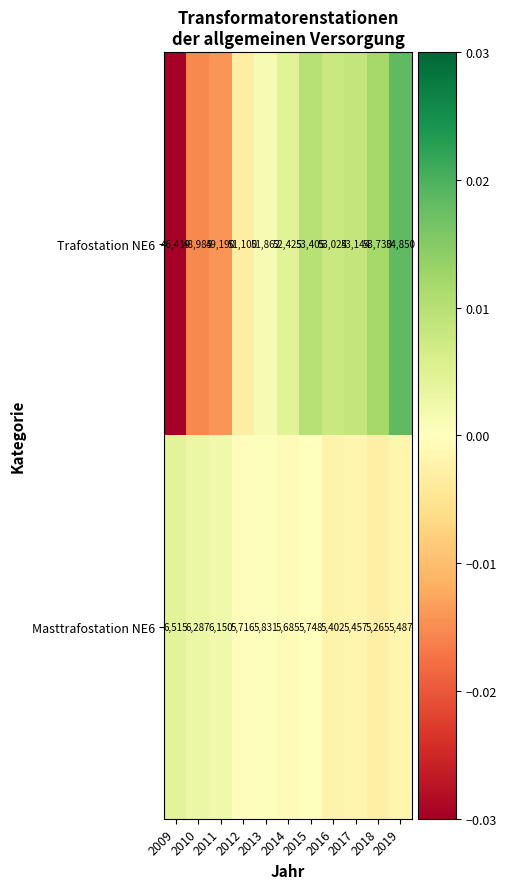

What is the minimum value shown in the chart?

5265